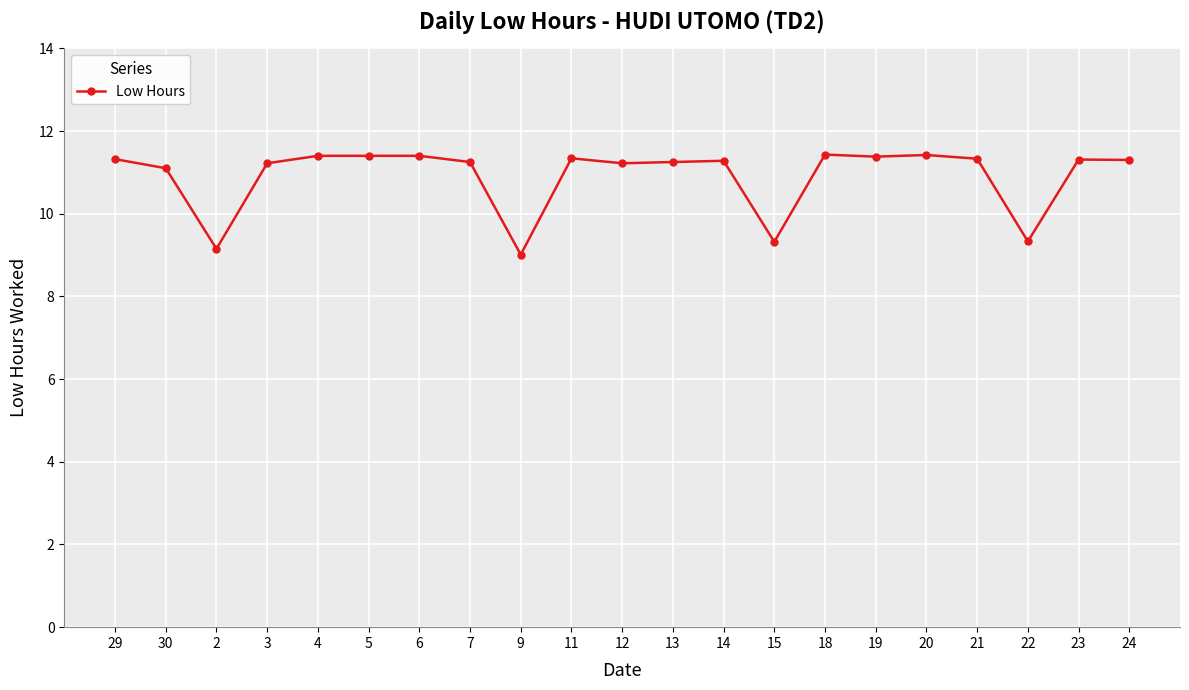

What is the smallest value displayed?

9.0